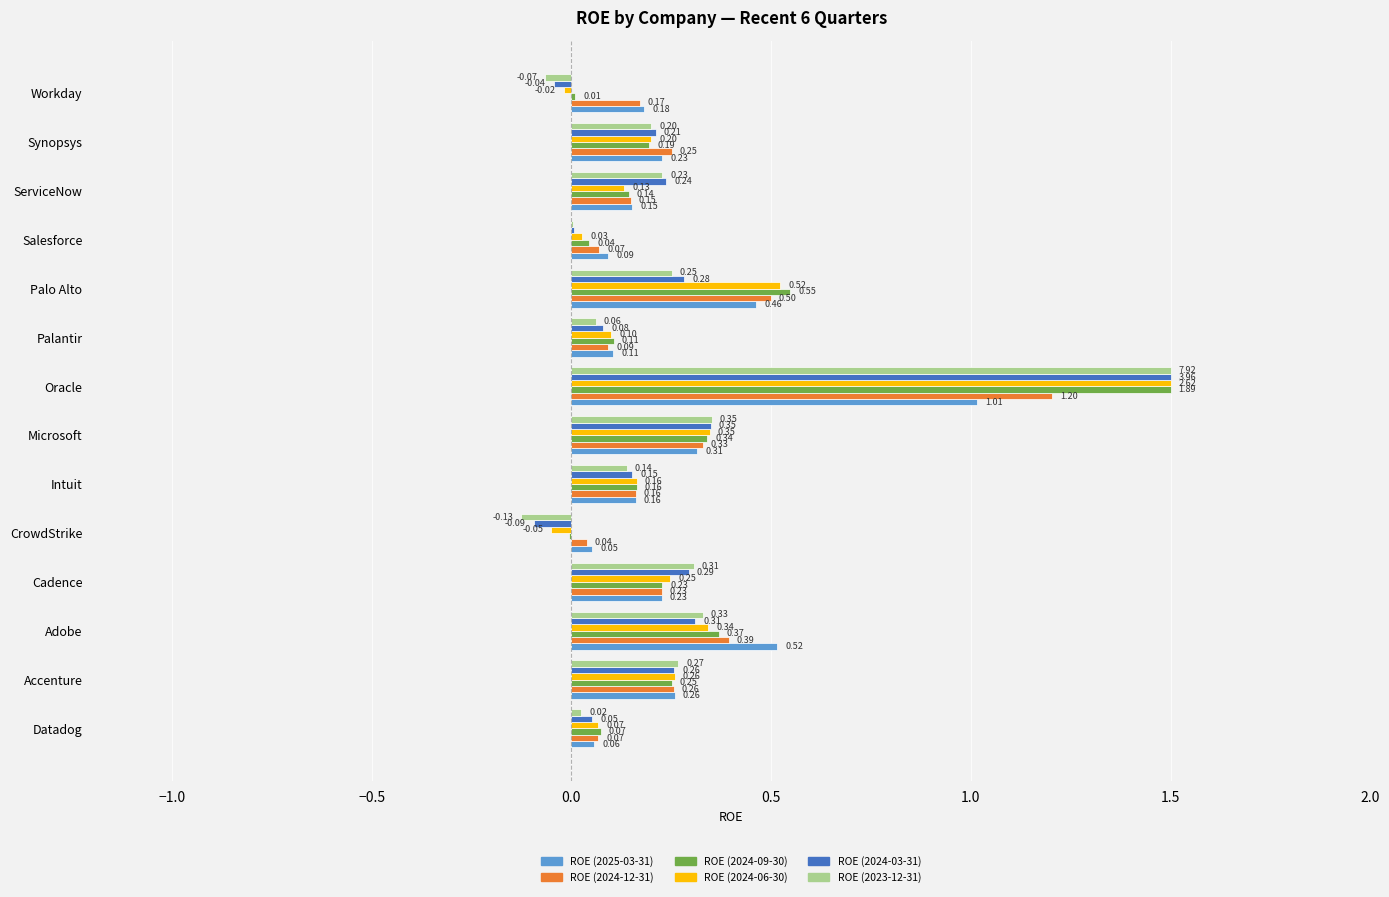

What is the sum of all ROE (2024-03-31) values?

3.6